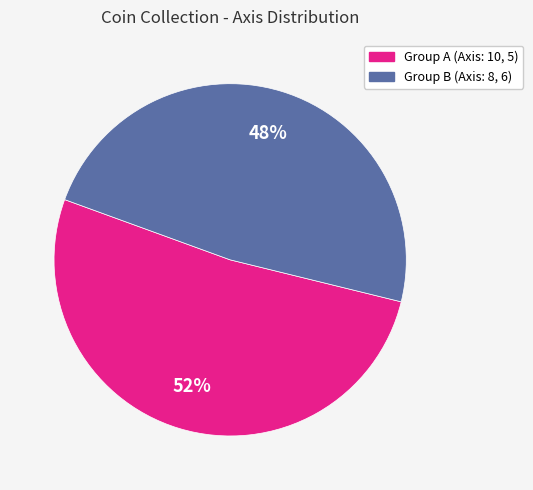

Is there a majority slice in this chart?

Yes